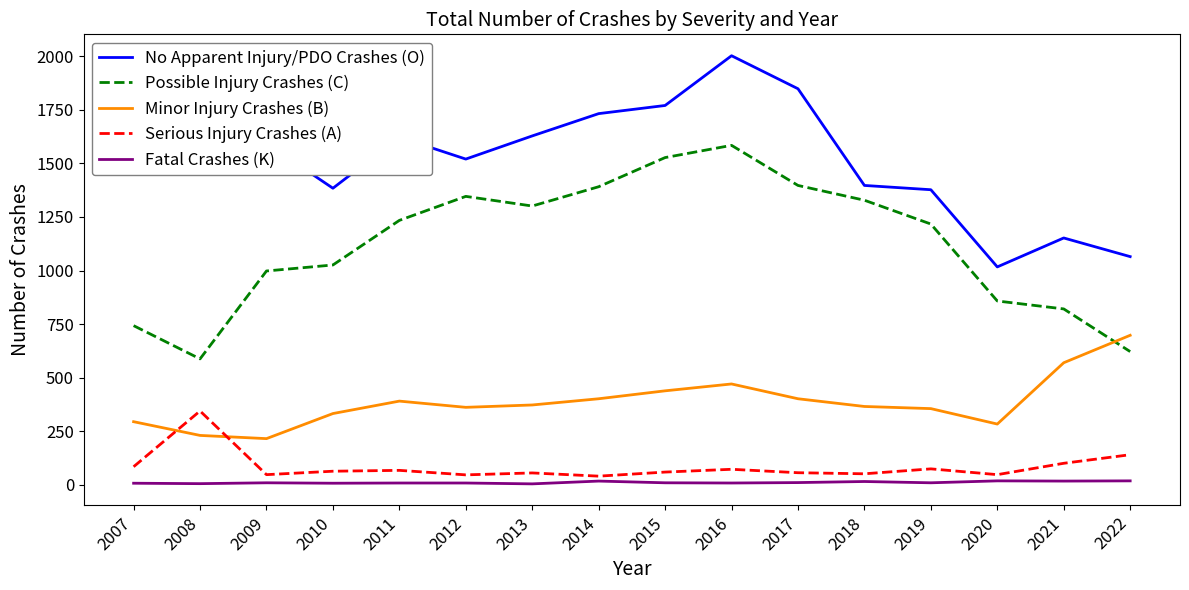

Does the chart have visible grid lines?

No